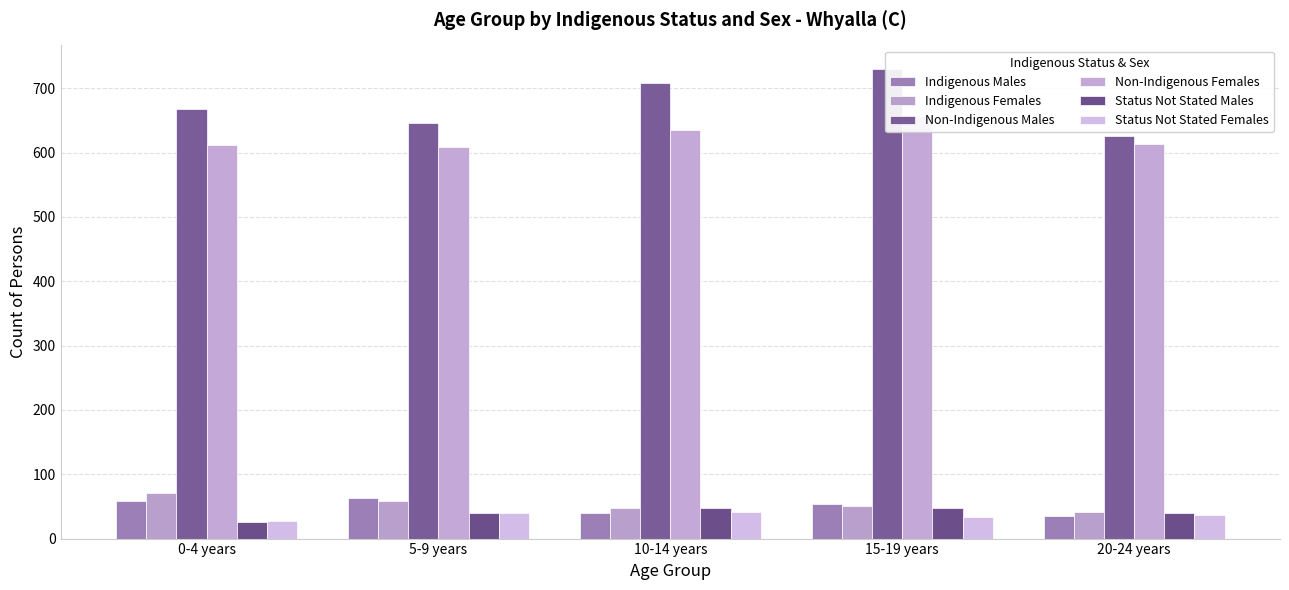

How many groups of bars are there?

5